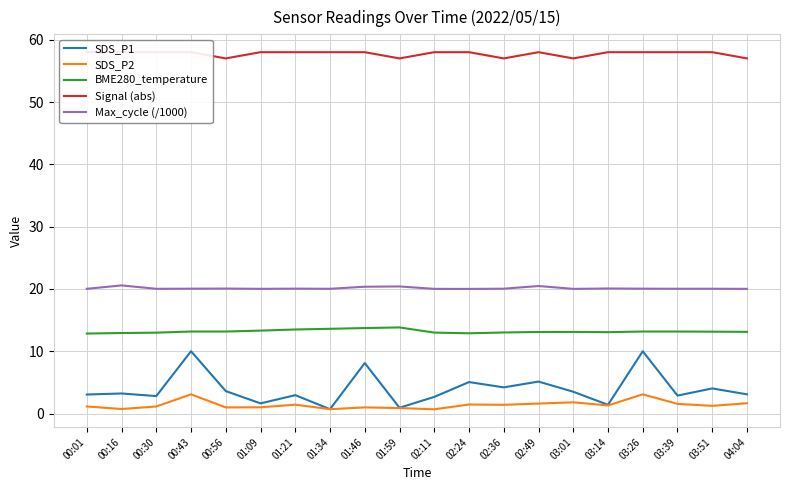

Where is the first local minimum for BME280_temperature?

02:24